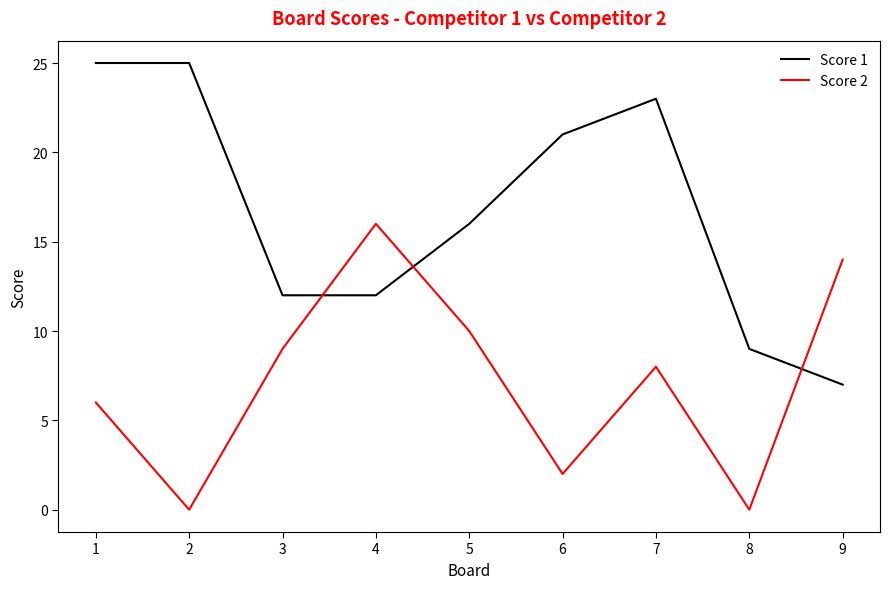

What is the sum of the Score 2 values at 6 and 3?

11